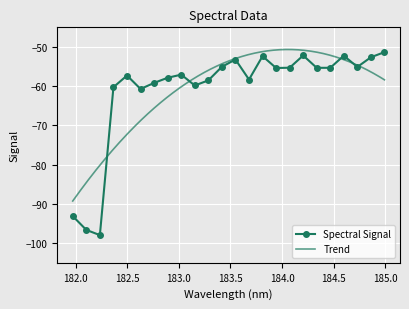

Count the number of values greater than -55.

6